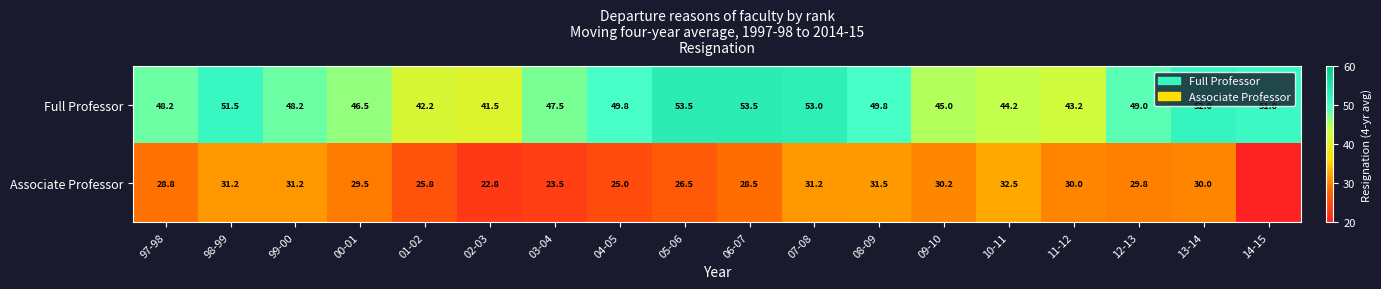

Count the number of data series in this chart.

2